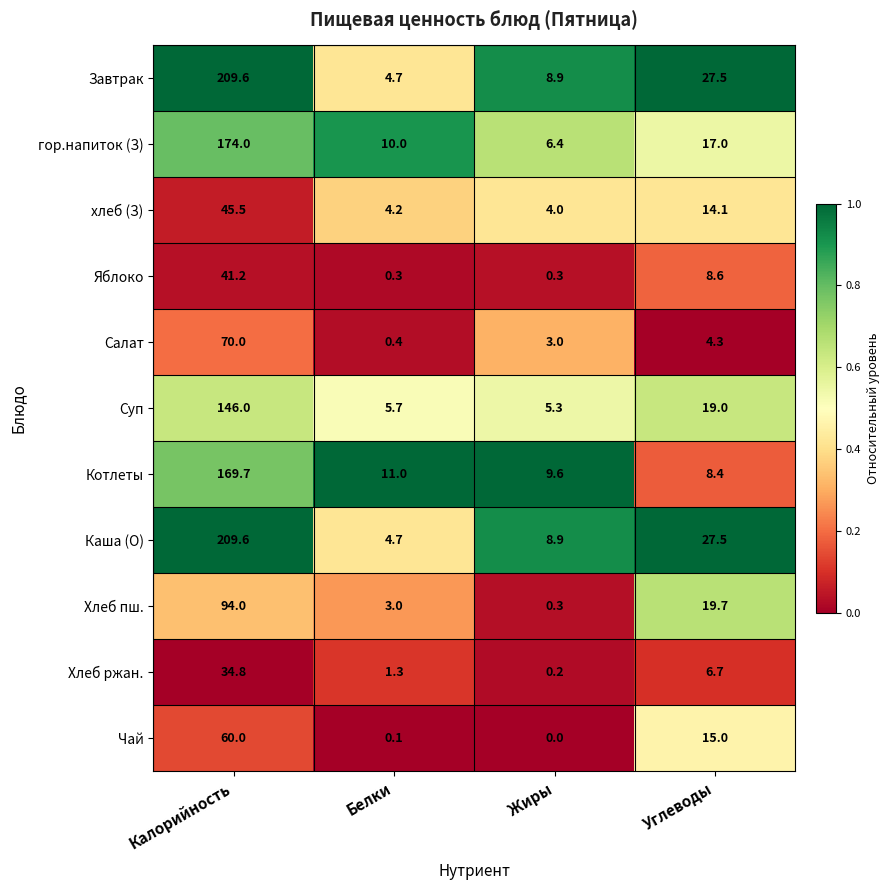

The value of Каша (О) at Калорийность is 209.6. True or false?

True